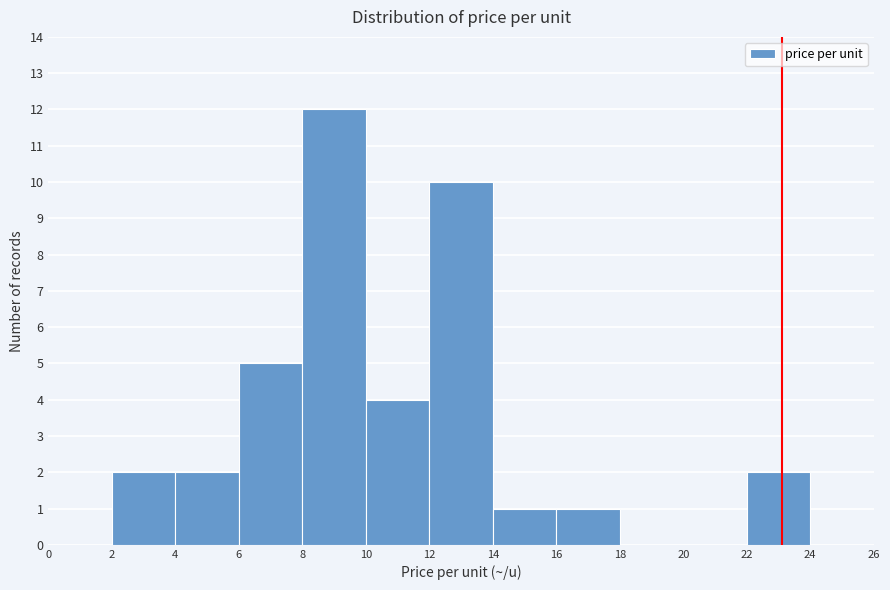

What is the height of the bar covering 16 to 18 on the x-axis? The values are not printed on the chart, so give them approximately, as read against the axis.

1